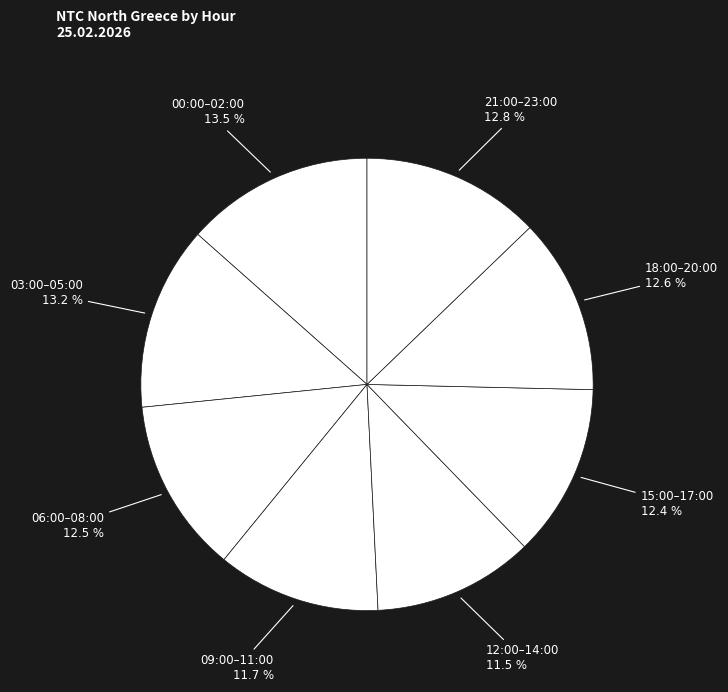

Is 09:00–11:00 the majority of the pie?

No